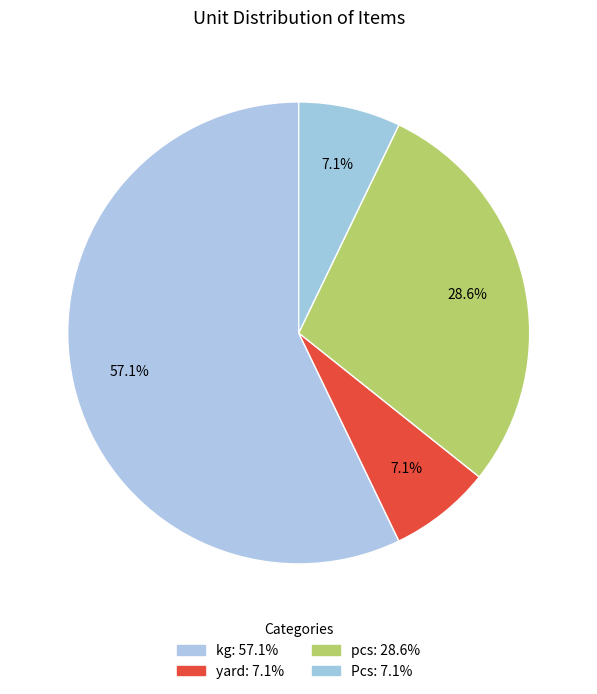

To the nearest percent, what is the average slice percentage?

25%